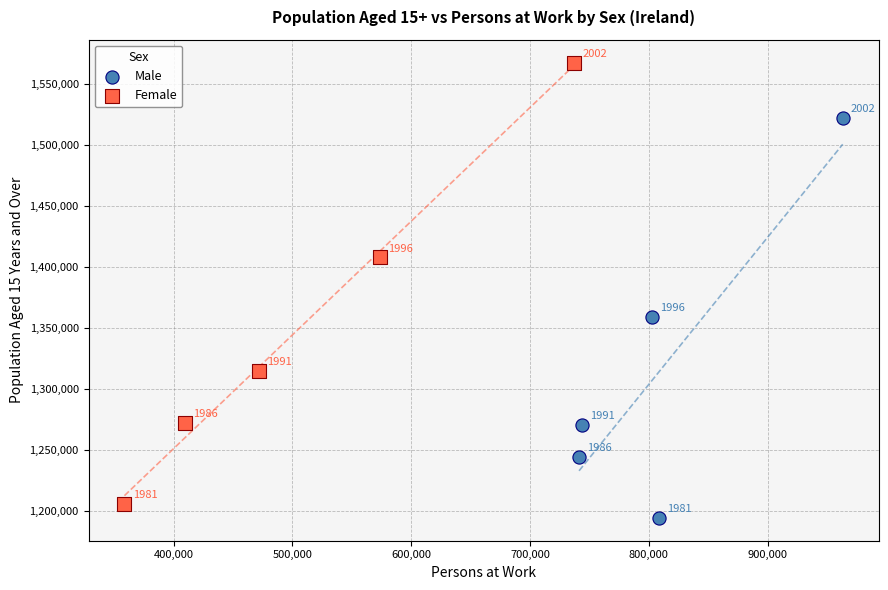

Which series contains the lowest Y value?

Male